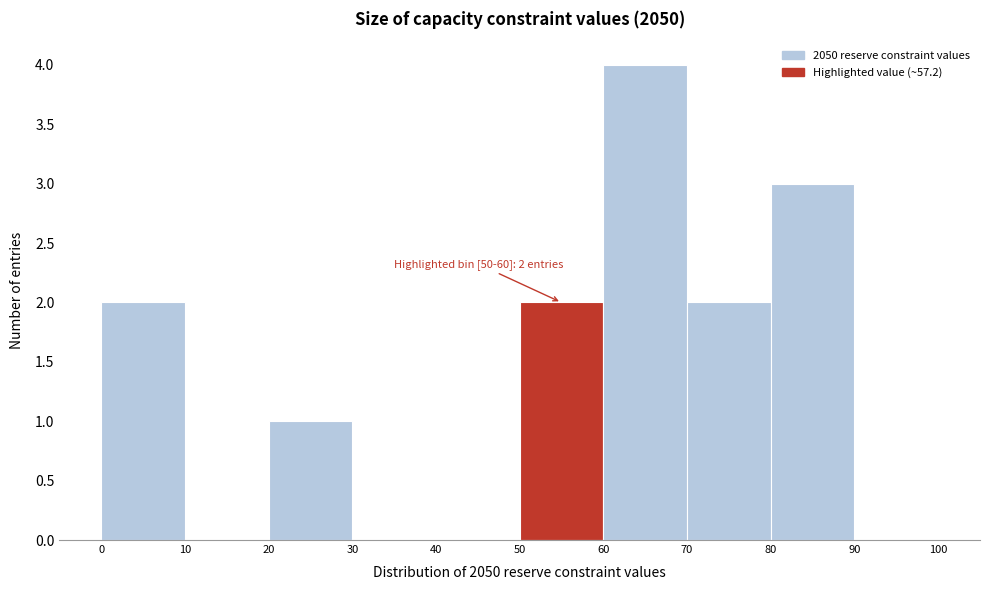

Over which range of the x-axis is the bar tallest?

60 to 70